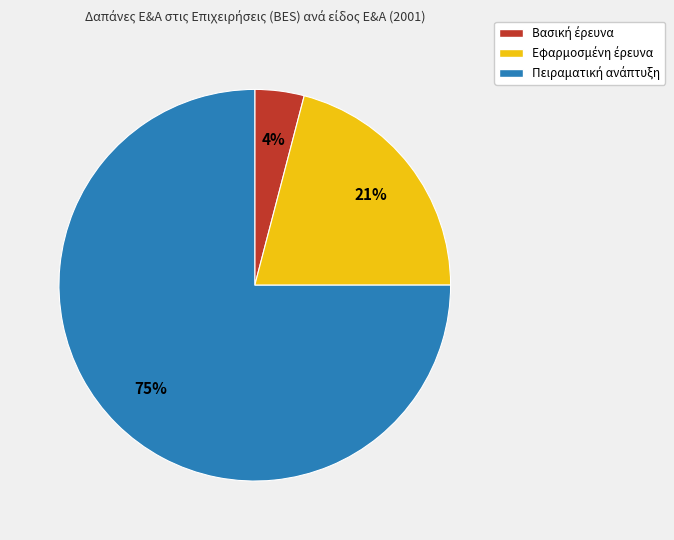

To the nearest percent, what is the average slice percentage?

33%